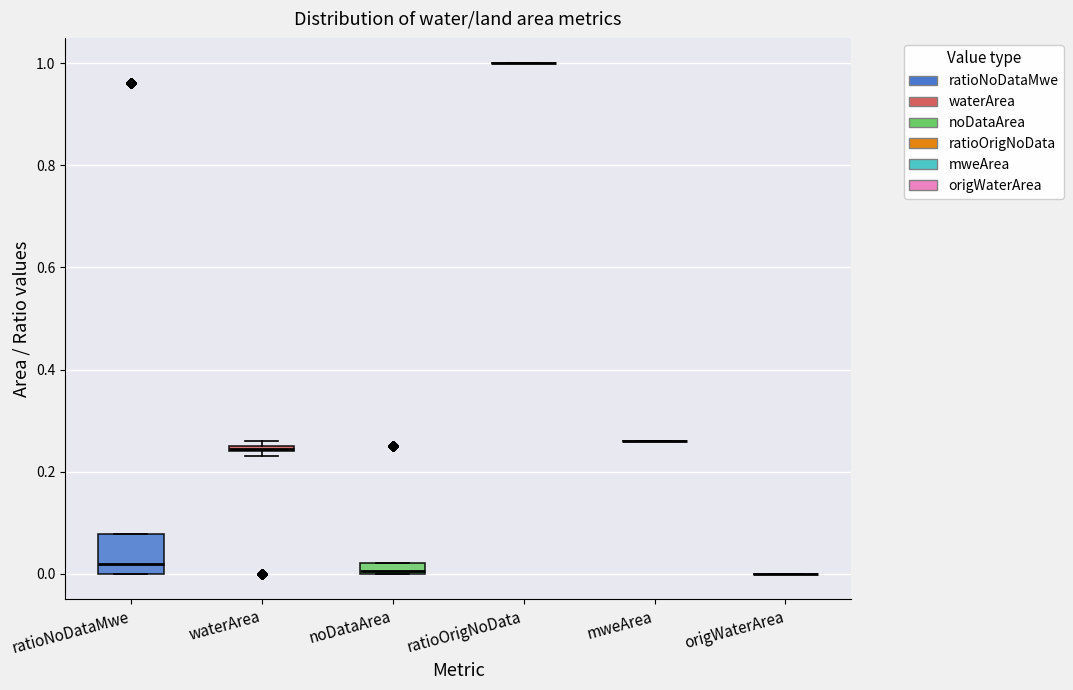

Which box is the tallest, from its lower edge to its upper edge?

ratioNoDataMwe